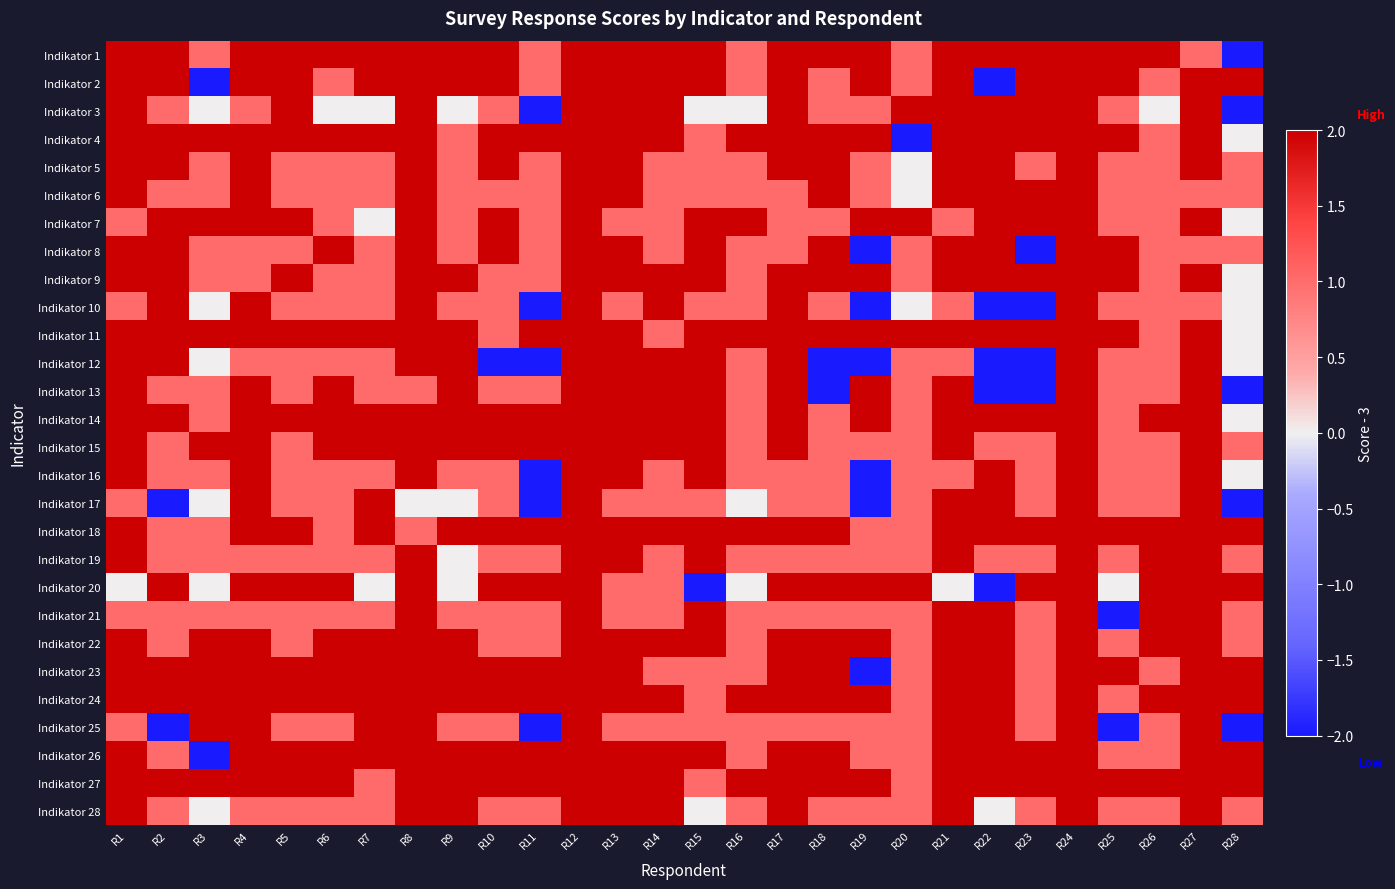

Reading right to left, list all the values displayed in this chart.

Indikator 1: R28=-2	R27=1	R26=2	R25=2	R24=2	R23=2	R22=2	R21=2	R20=1	R19=2	R18=2	R17=2	R16=1	R15=2	R14=2	R13=2	R12=2	R11=1	R10=2	R9=2	R8=2	R7=2	R6=2	R5=2	R4=2	R3=1	R2=2	R1=2
Indikator 2: R28=2	R27=2	R26=1	R25=2	R24=2	R23=2	R22=-2	R21=2	R20=1	R19=2	R18=1	R17=2	R16=1	R15=2	R14=2	R13=2	R12=2	R11=1	R10=2	R9=2	R8=2	R7=2	R6=1	R5=2	R4=2	R3=-2	R2=2	R1=2
Indikator 3: R28=-2	R27=2	R26=0	R25=1	R24=2	R23=2	R22=2	R21=2	R20=2	R19=1	R18=1	R17=2	R16=0	R15=0	R14=2	R13=2	R12=2	R11=-2	R10=1	R9=0	R8=2	R7=0	R6=0	R5=2	R4=1	R3=0	R2=1	R1=2
Indikator 4: R28=0	R27=2	R26=1	R25=2	R24=2	R23=2	R22=2	R21=2	R20=-2	R19=2	R18=2	R17=2	R16=2	R15=1	R14=2	R13=2	R12=2	R11=2	R10=2	R9=1	R8=2	R7=2	R6=2	R5=2	R4=2	R3=2	R2=2	R1=2
Indikator 5: R28=1	R27=2	R26=1	R25=1	R24=2	R23=1	R22=2	R21=2	R20=0	R19=1	R18=2	R17=2	R16=1	R15=1	R14=1	R13=2	R12=2	R11=1	R10=2	R9=1	R8=2	R7=1	R6=1	R5=1	R4=2	R3=1	R2=2	R1=2
Indikator 6: R28=1	R27=1	R26=1	R25=1	R24=2	R23=2	R22=2	R21=2	R20=0	R19=1	R18=2	R17=1	R16=1	R15=1	R14=1	R13=2	R12=2	R11=1	R10=1	R9=1	R8=2	R7=1	R6=1	R5=1	R4=2	R3=1	R2=1	R1=2
Indikator 7: R28=0	R27=2	R26=1	R25=1	R24=2	R23=2	R22=2	R21=1	R20=2	R19=2	R18=1	R17=1	R16=2	R15=2	R14=1	R13=1	R12=2	R11=1	R10=2	R9=1	R8=2	R7=0	R6=1	R5=2	R4=2	R3=2	R2=2	R1=1
Indikator 8: R28=1	R27=1	R26=1	R25=2	R24=2	R23=-2	R22=2	R21=2	R20=1	R19=-2	R18=2	R17=1	R16=1	R15=2	R14=1	R13=2	R12=2	R11=1	R10=2	R9=1	R8=2	R7=1	R6=2	R5=1	R4=1	R3=1	R2=2	R1=2
Indikator 9: R28=0	R27=2	R26=1	R25=2	R24=2	R23=2	R22=2	R21=2	R20=1	R19=2	R18=2	R17=2	R16=1	R15=2	R14=2	R13=2	R12=2	R11=1	R10=1	R9=2	R8=2	R7=1	R6=1	R5=2	R4=1	R3=1	R2=2	R1=2
Indikator 10: R28=0	R27=1	R26=1	R25=1	R24=2	R23=-2	R22=-2	R21=1	R20=0	R19=-2	R18=1	R17=2	R16=1	R15=1	R14=2	R13=1	R12=2	R11=-2	R10=1	R9=1	R8=2	R7=1	R6=1	R5=1	R4=2	R3=0	R2=2	R1=1
Indikator 11: R28=0	R27=2	R26=1	R25=2	R24=2	R23=2	R22=2	R21=2	R20=2	R19=2	R18=2	R17=2	R16=2	R15=2	R14=1	R13=2	R12=2	R11=2	R10=1	R9=2	R8=2	R7=2	R6=2	R5=2	R4=2	R3=2	R2=2	R1=2
Indikator 12: R28=0	R27=2	R26=1	R25=1	R24=2	R23=-2	R22=-2	R21=1	R20=1	R19=-2	R18=-2	R17=2	R16=1	R15=2	R14=2	R13=2	R12=2	R11=-2	R10=-2	R9=2	R8=2	R7=1	R6=1	R5=1	R4=1	R3=0	R2=2	R1=2
Indikator 13: R28=-2	R27=2	R26=1	R25=1	R24=2	R23=-2	R22=-2	R21=2	R20=1	R19=2	R18=-2	R17=2	R16=1	R15=2	R14=2	R13=2	R12=2	R11=1	R10=1	R9=2	R8=1	R7=1	R6=2	R5=1	R4=2	R3=1	R2=1	R1=2
Indikator 14: R28=0	R27=2	R26=2	R25=1	R24=2	R23=2	R22=2	R21=2	R20=1	R19=2	R18=1	R17=2	R16=1	R15=2	R14=2	R13=2	R12=2	R11=2	R10=2	R9=2	R8=2	R7=2	R6=2	R5=2	R4=2	R3=1	R2=2	R1=2
Indikator 15: R28=1	R27=2	R26=1	R25=1	R24=2	R23=1	R22=1	R21=2	R20=1	R19=1	R18=1	R17=2	R16=1	R15=2	R14=2	R13=2	R12=2	R11=2	R10=2	R9=2	R8=2	R7=2	R6=2	R5=1	R4=2	R3=2	R2=1	R1=2
Indikator 16: R28=0	R27=2	R26=1	R25=1	R24=2	R23=1	R22=2	R21=1	R20=1	R19=-2	R18=1	R17=1	R16=1	R15=2	R14=1	R13=2	R12=2	R11=-2	R10=1	R9=1	R8=2	R7=1	R6=1	R5=1	R4=2	R3=1	R2=1	R1=2
Indikator 17: R28=-2	R27=2	R26=1	R25=1	R24=2	R23=1	R22=2	R21=2	R20=1	R19=-2	R18=1	R17=1	R16=0	R15=1	R14=1	R13=1	R12=2	R11=-2	R10=1	R9=0	R8=0	R7=2	R6=1	R5=1	R4=2	R3=0	R2=-2	R1=1
Indikator 18: R28=2	R27=2	R26=2	R25=2	R24=2	R23=2	R22=2	R21=2	R20=1	R19=1	R18=2	R17=2	R16=2	R15=2	R14=2	R13=2	R12=2	R11=2	R10=2	R9=2	R8=1	R7=2	R6=1	R5=2	R4=2	R3=1	R2=1	R1=2
Indikator 19: R28=1	R27=2	R26=2	R25=1	R24=2	R23=1	R22=1	R21=2	R20=1	R19=1	R18=1	R17=1	R16=1	R15=2	R14=1	R13=2	R12=2	R11=1	R10=1	R9=0	R8=2	R7=1	R6=1	R5=1	R4=1	R3=1	R2=1	R1=2
Indikator 20: R28=2	R27=2	R26=2	R25=0	R24=2	R23=2	R22=-2	R21=0	R20=2	R19=2	R18=2	R17=2	R16=0	R15=-2	R14=1	R13=1	R12=2	R11=2	R10=2	R9=0	R8=2	R7=0	R6=2	R5=2	R4=2	R3=0	R2=2	R1=0
Indikator 21: R28=1	R27=2	R26=2	R25=-2	R24=2	R23=1	R22=2	R21=2	R20=1	R19=1	R18=1	R17=1	R16=1	R15=2	R14=1	R13=1	R12=2	R11=1	R10=1	R9=1	R8=2	R7=1	R6=1	R5=1	R4=1	R3=1	R2=1	R1=1
Indikator 22: R28=1	R27=2	R26=2	R25=1	R24=2	R23=1	R22=2	R21=2	R20=1	R19=2	R18=2	R17=2	R16=1	R15=2	R14=2	R13=2	R12=2	R11=1	R10=1	R9=2	R8=2	R7=2	R6=2	R5=1	R4=2	R3=2	R2=1	R1=2
Indikator 23: R28=2	R27=2	R26=1	R25=2	R24=2	R23=1	R22=2	R21=2	R20=1	R19=-2	R18=2	R17=2	R16=1	R15=1	R14=1	R13=2	R12=2	R11=2	R10=2	R9=2	R8=2	R7=2	R6=2	R5=2	R4=2	R3=2	R2=2	R1=2
Indikator 24: R28=2	R27=2	R26=2	R25=1	R24=2	R23=1	R22=2	R21=2	R20=1	R19=2	R18=2	R17=2	R16=2	R15=1	R14=2	R13=2	R12=2	R11=2	R10=2	R9=2	R8=2	R7=2	R6=2	R5=2	R4=2	R3=2	R2=2	R1=2
Indikator 25: R28=-2	R27=2	R26=1	R25=-2	R24=2	R23=1	R22=2	R21=2	R20=1	R19=1	R18=1	R17=1	R16=1	R15=1	R14=1	R13=1	R12=2	R11=-2	R10=1	R9=1	R8=2	R7=2	R6=1	R5=1	R4=2	R3=2	R2=-2	R1=1
Indikator 26: R28=2	R27=2	R26=1	R25=1	R24=2	R23=2	R22=2	R21=2	R20=1	R19=1	R18=2	R17=2	R16=1	R15=2	R14=2	R13=2	R12=2	R11=2	R10=2	R9=2	R8=2	R7=2	R6=2	R5=2	R4=2	R3=-2	R2=1	R1=2
Indikator 27: R28=2	R27=2	R26=2	R25=2	R24=2	R23=2	R22=2	R21=2	R20=1	R19=2	R18=2	R17=2	R16=2	R15=1	R14=2	R13=2	R12=2	R11=2	R10=2	R9=2	R8=2	R7=1	R6=2	R5=2	R4=2	R3=2	R2=2	R1=2
Indikator 28: R28=1	R27=2	R26=1	R25=1	R24=2	R23=1	R22=0	R21=2	R20=1	R19=1	R18=1	R17=2	R16=1	R15=0	R14=2	R13=2	R12=2	R11=1	R10=1	R9=2	R8=2	R7=1	R6=1	R5=1	R4=1	R3=0	R2=1	R1=2